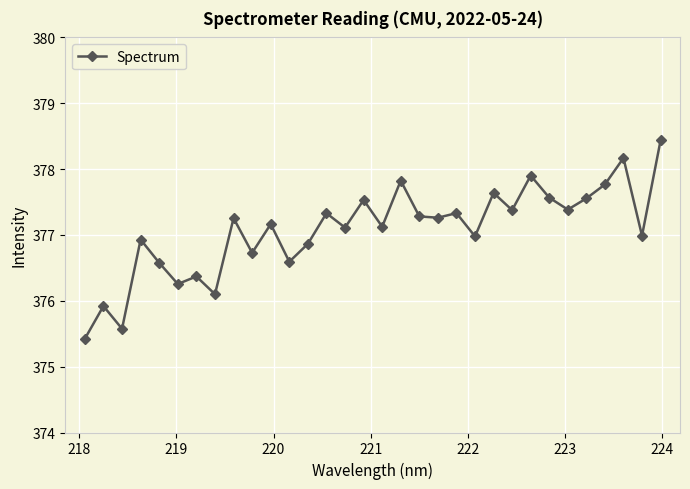

What is the average value?

377.1